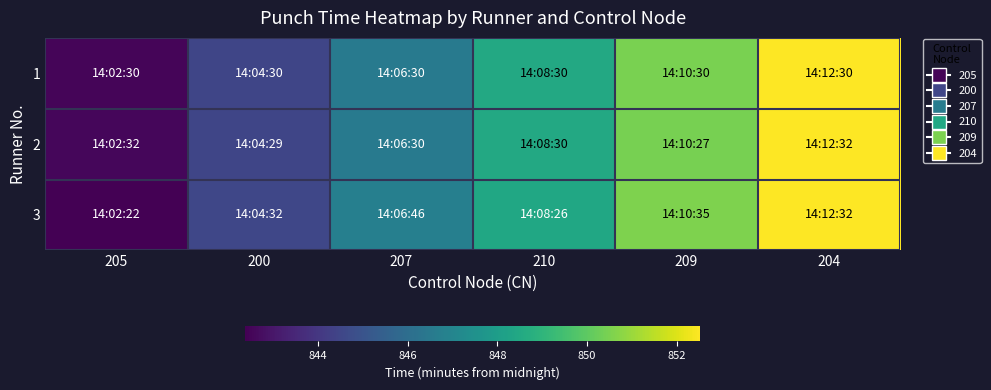

Which series has the largest total across all categories?

3